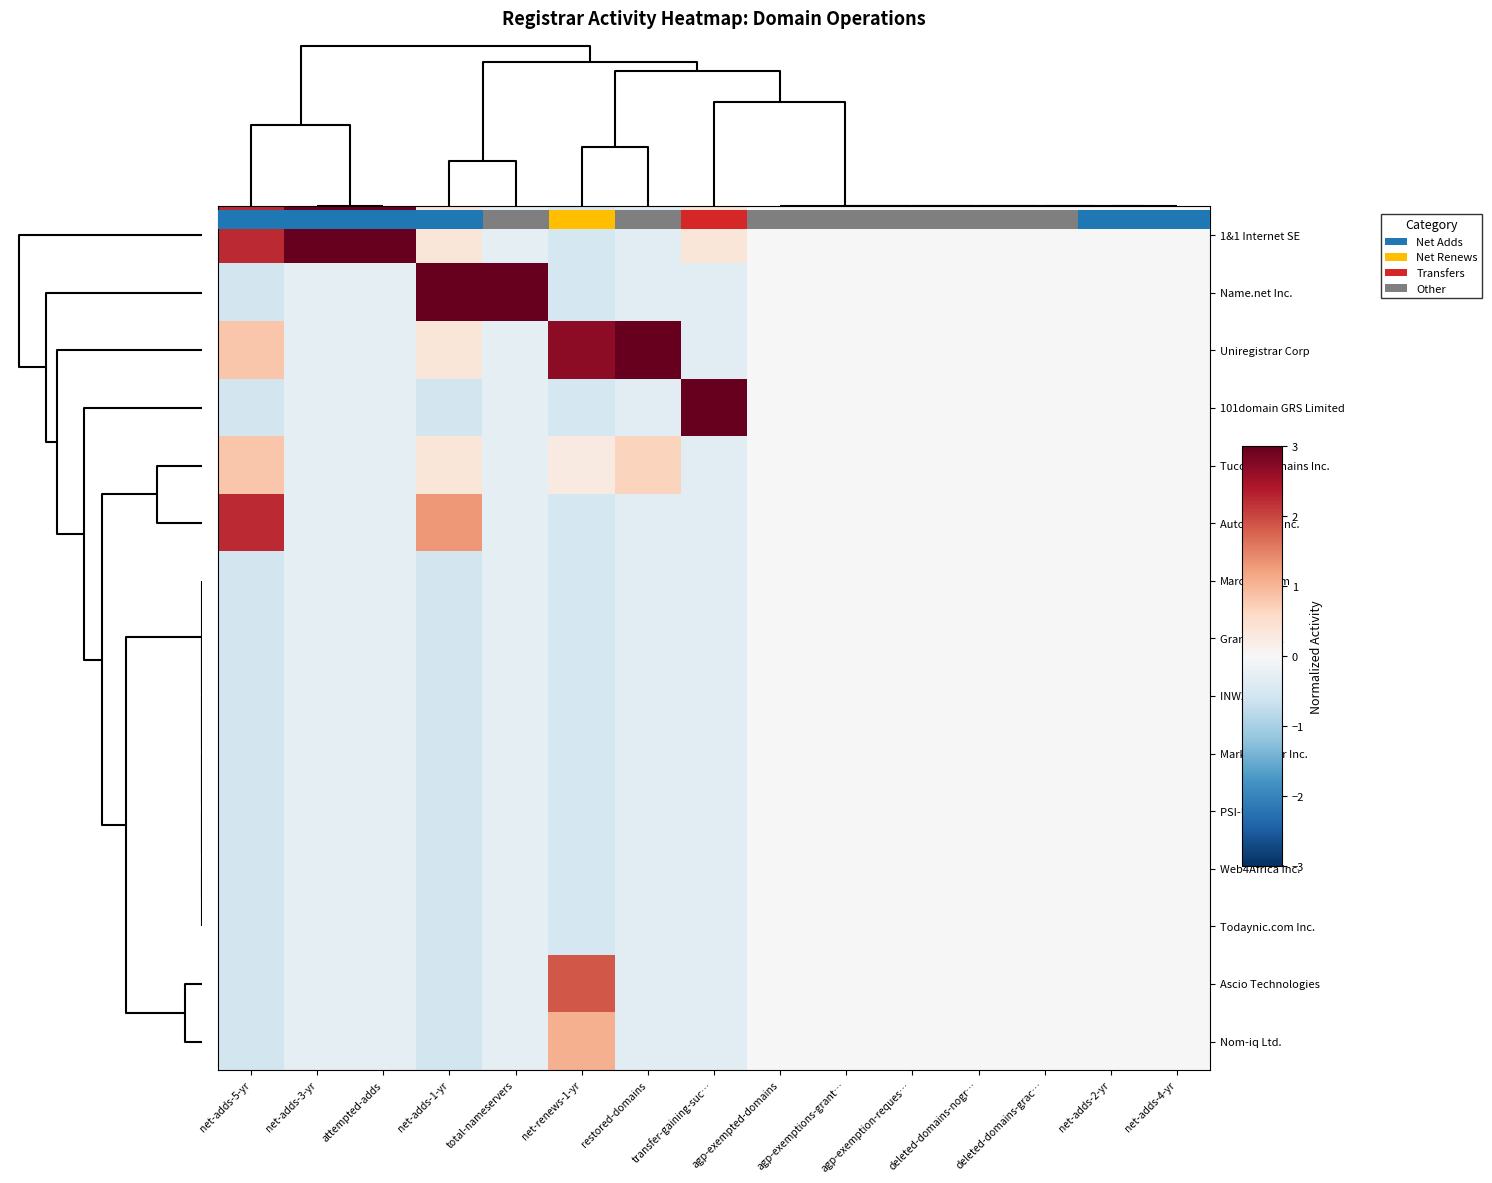

What is the average value of the Gransy s.r.o. series?

-0.2